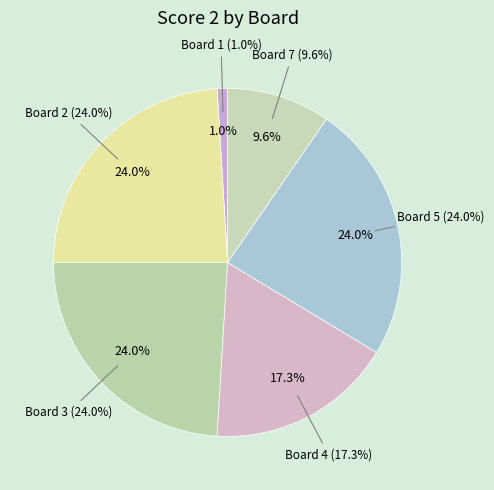

What portion of the pie excludes Board 1?

99.0%